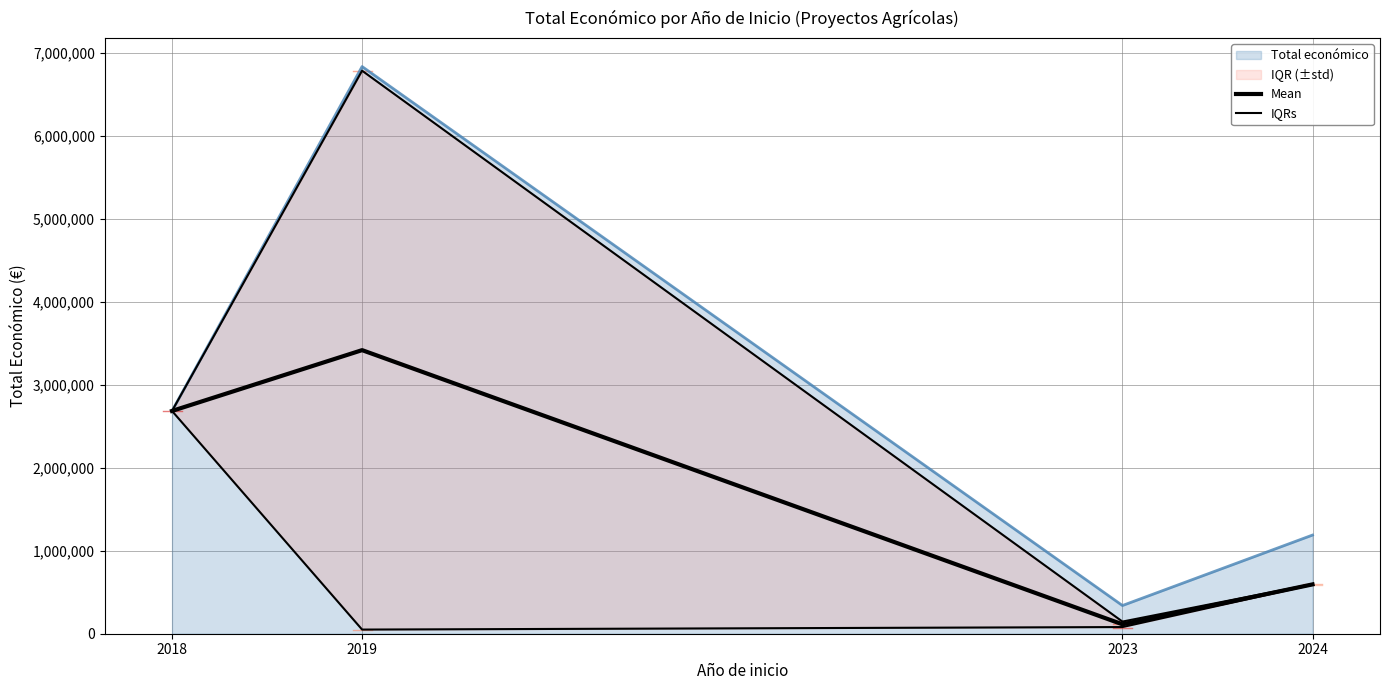

Between 2018 and 2019, which series saw the biggest shift?

IQRs